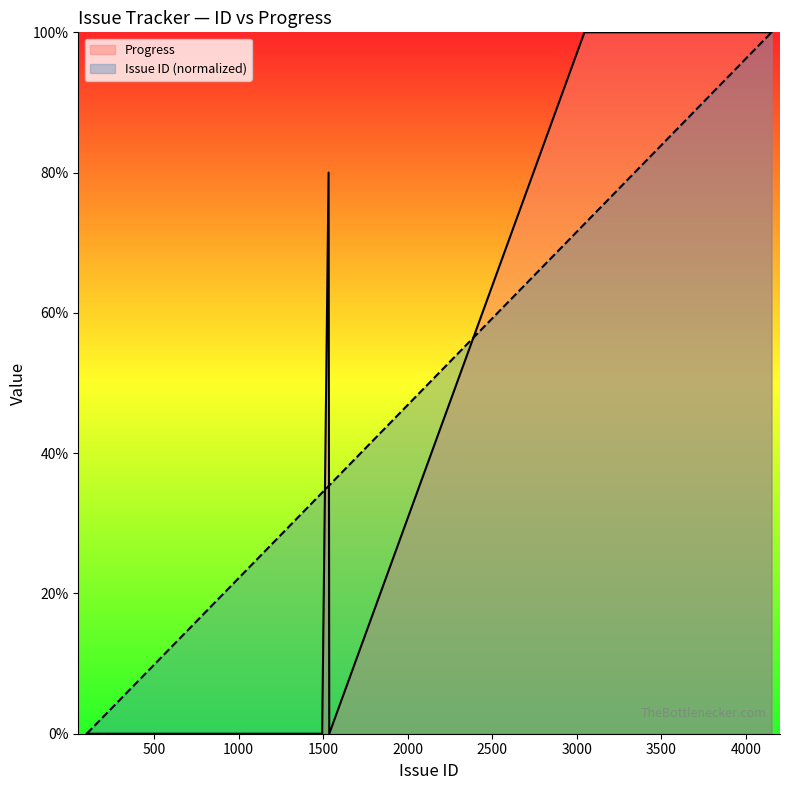

Does the chart display data point markers on the line(s)?

No